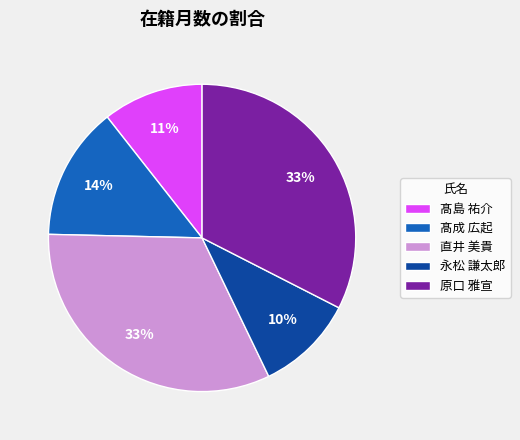

What is the ratio of the value at 永松 謙太郎 to the value at 直井 美貴?

0.3